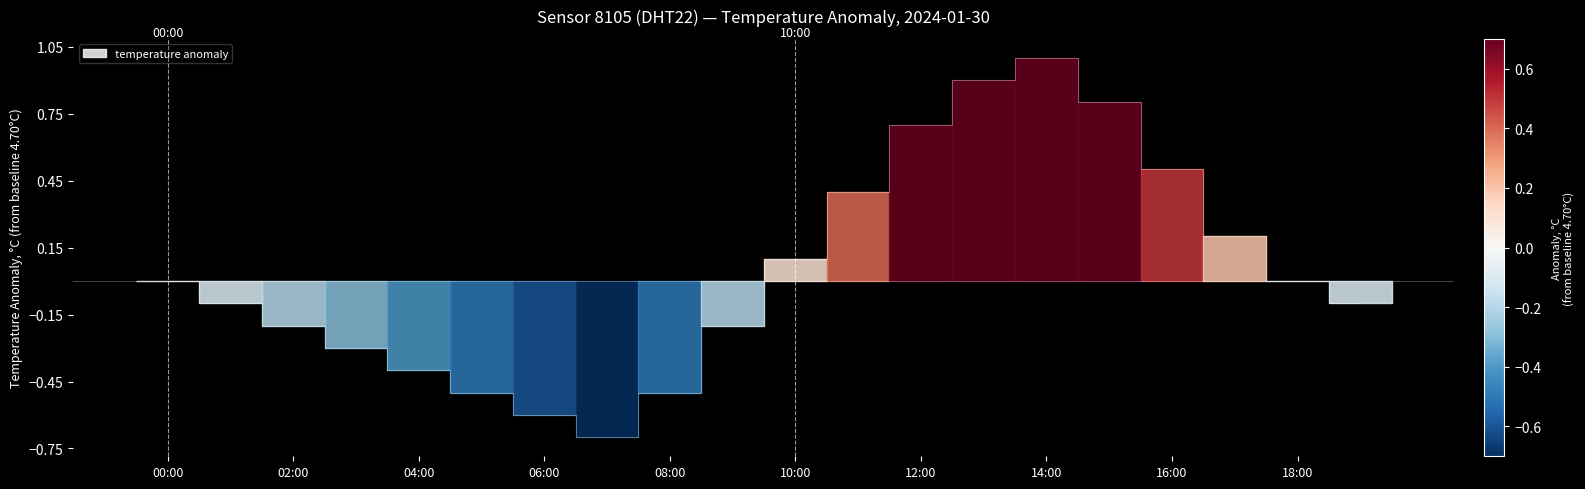

How many positive values are there?

8